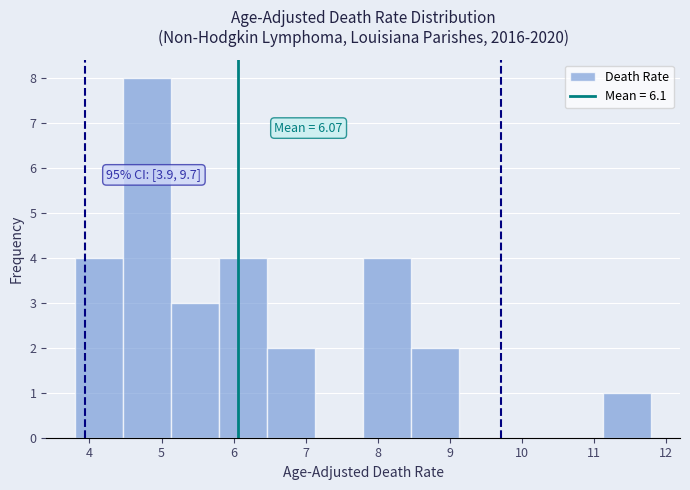

Over which range of the x-axis is the bar tallest?

4.5 to 5.1